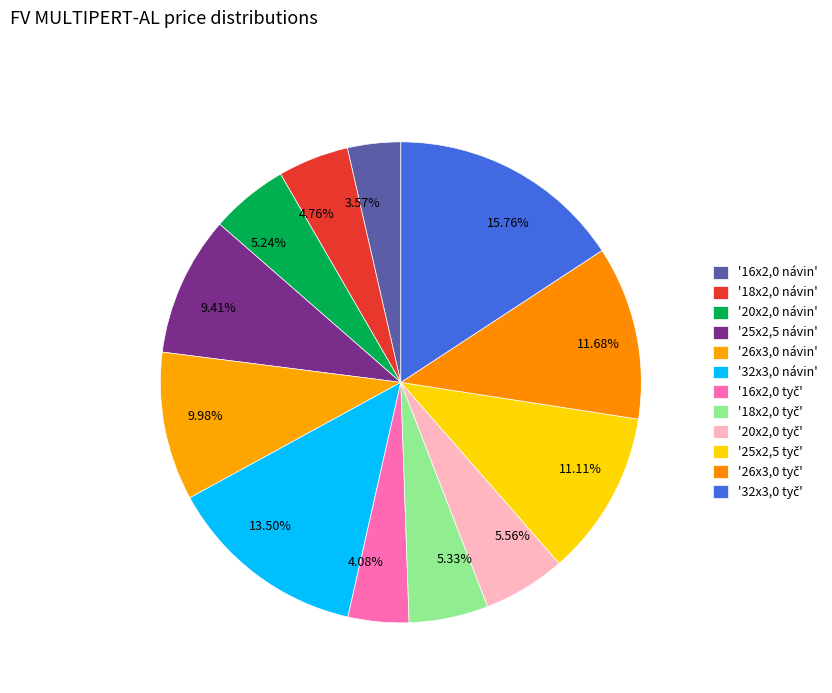

How many slices are in this pie chart?

12